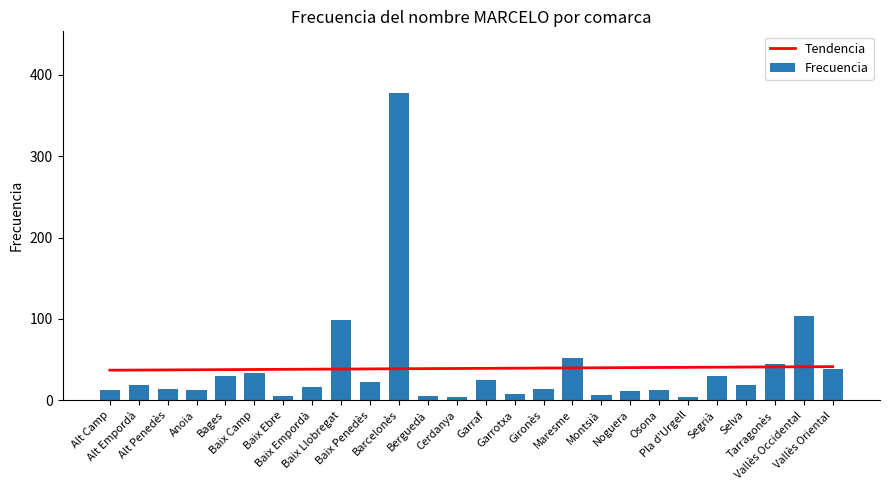

Rank the categories by Frecuencia value from lowest to highest.

Cerdanya, Pla d'Urgell, Baix Ebre, Berguedà, Montsià, Garrotxa, Noguera, Anoia, Alt Camp, Osona, Alt Penedès, Gironès, Baix Empordà, Alt Empordà, Selva, Baix Penedès, Garraf, Bages, Segrià, Baix Camp, Vallès Oriental, Tarragonès, Maresme, Baix Llobregat, Vallès Occidental, Barcelonès